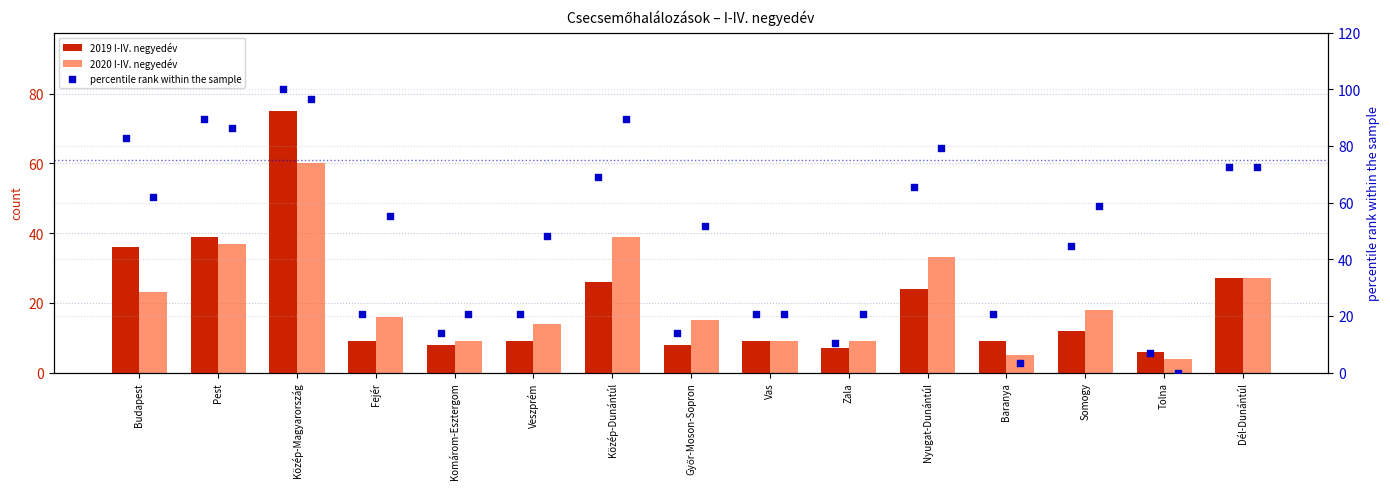

At which category is the sum across all series the highest?

Közép-Magyarország